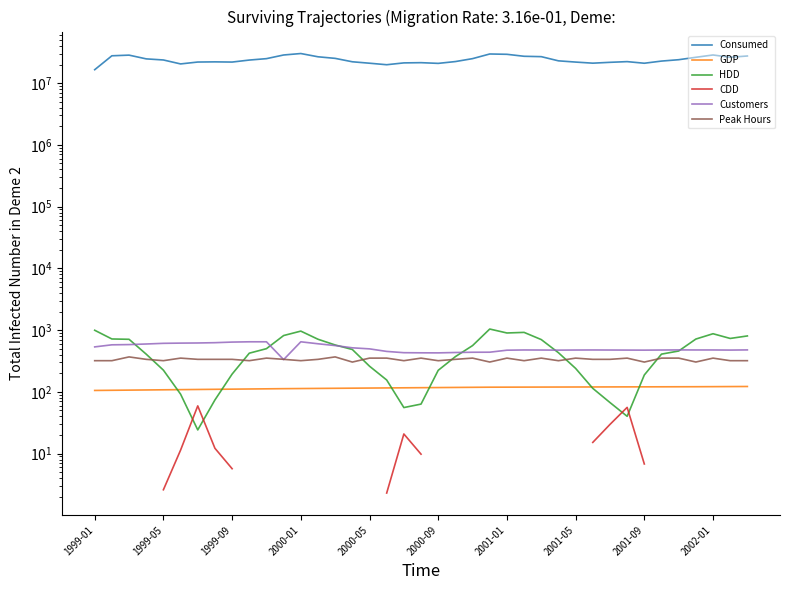

What is the sum of all HDD values?

18245.3